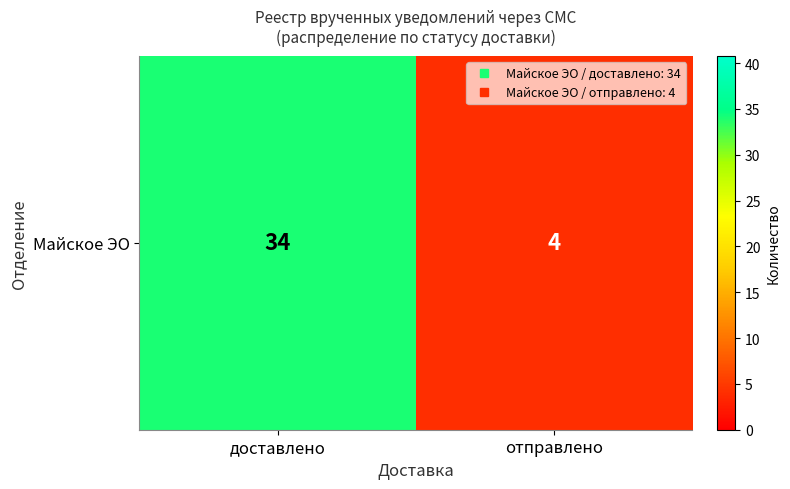

Where is the data nearest to the value 19?

доставлено